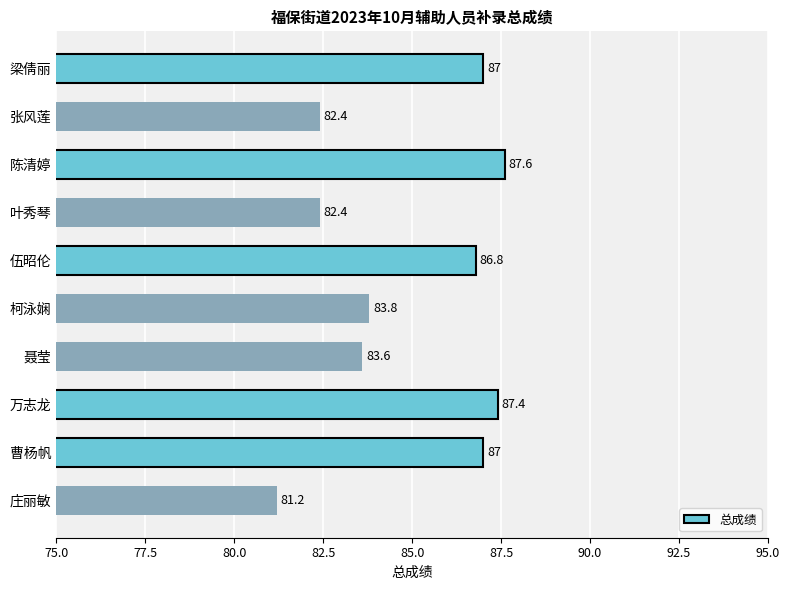

What is the minimum value shown in the chart?

81.2